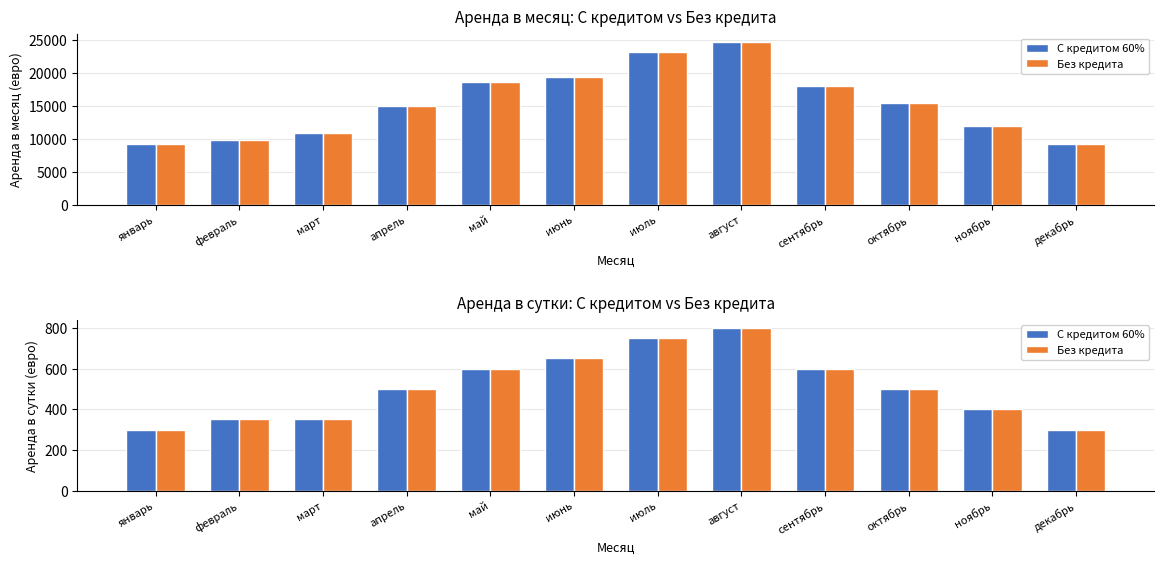

How many data points in Без кредита are above 500?

5